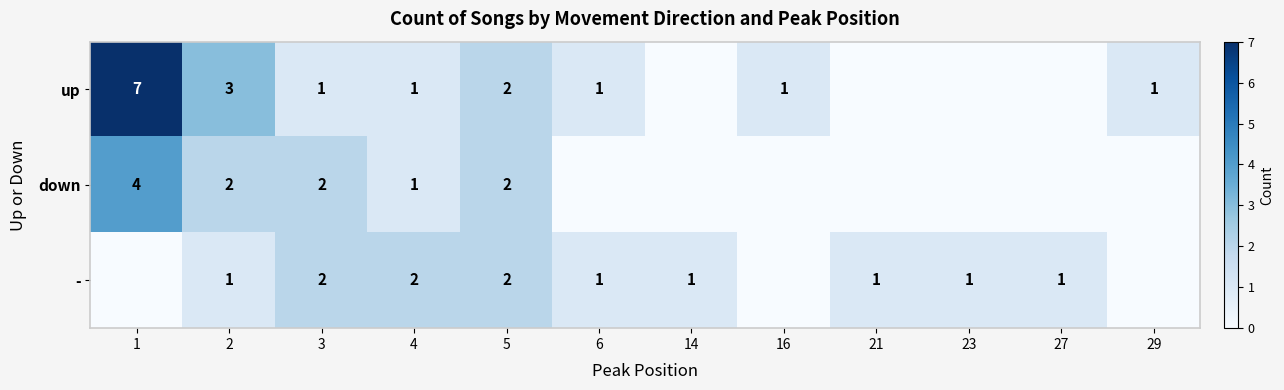

At how many categories does at least one series exceed 3?

1